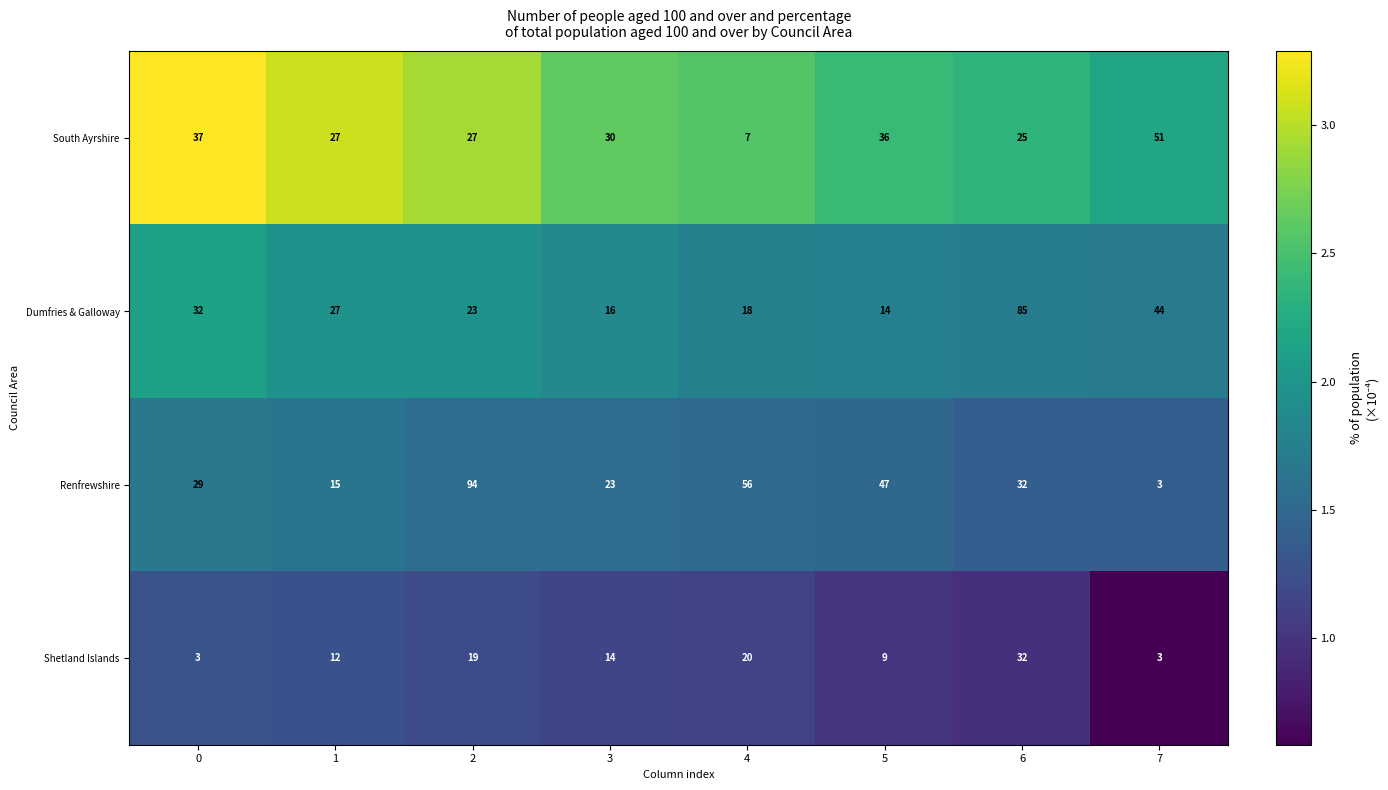

Rank the series by their maximum value, from lowest to highest.

Shetland Islands, South Ayrshire, Dumfries & Galloway, Renfrewshire